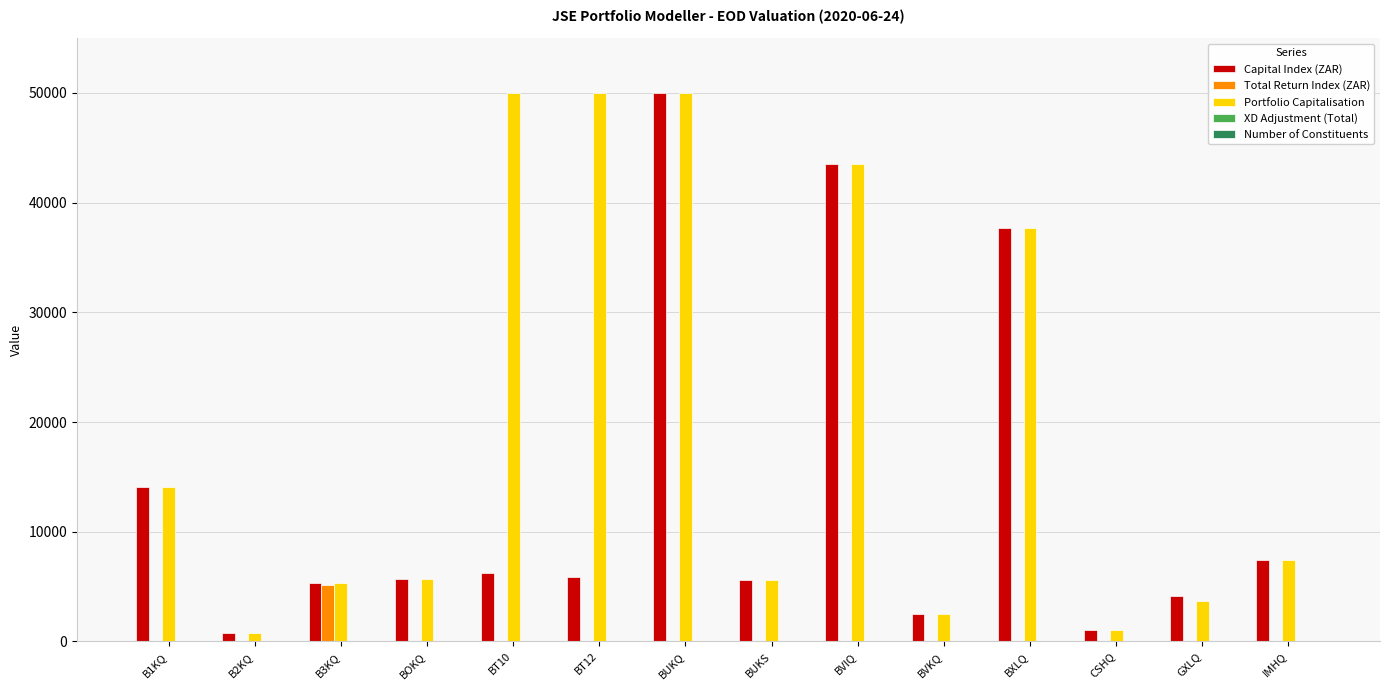

At which category is the sum across all series the highest?

BUKQ